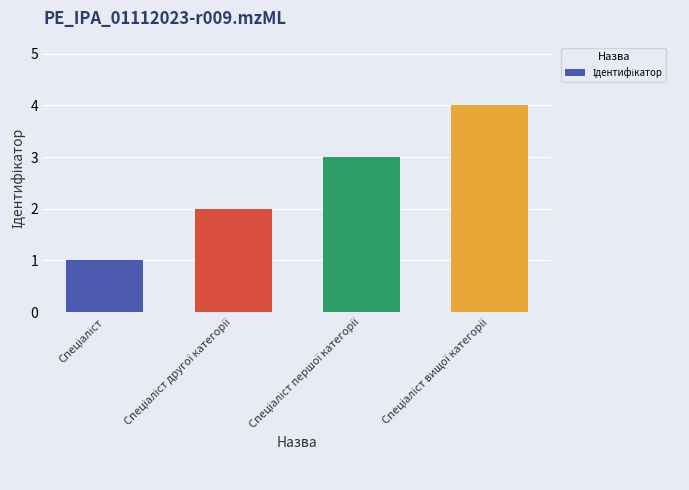

What is the difference between the maximum and minimum values?

3